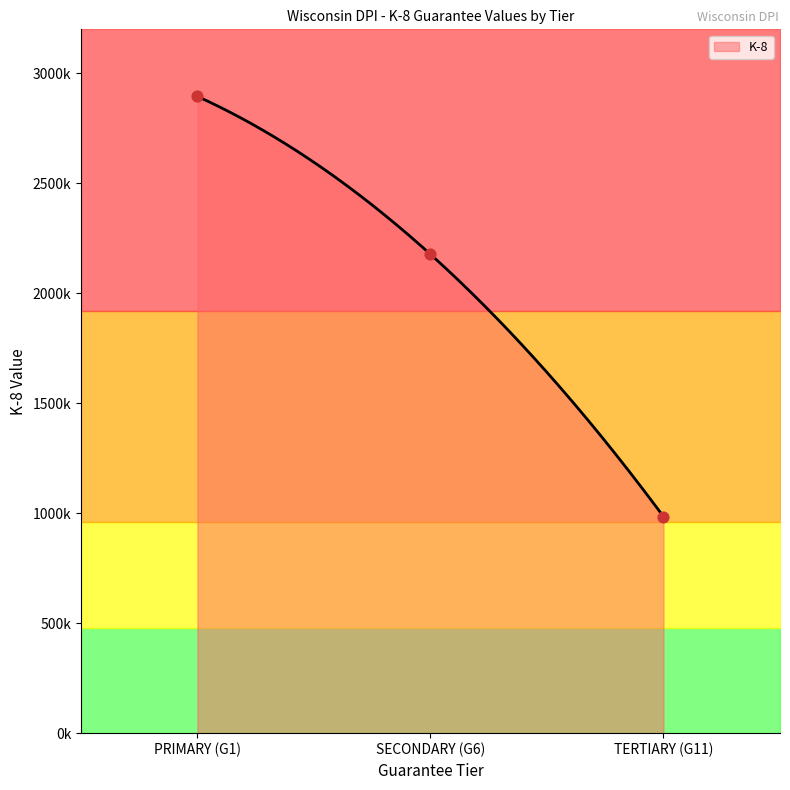

What is the ratio of the value at SECONDARY (G6) to the value at PRIMARY (G1)?

0.8